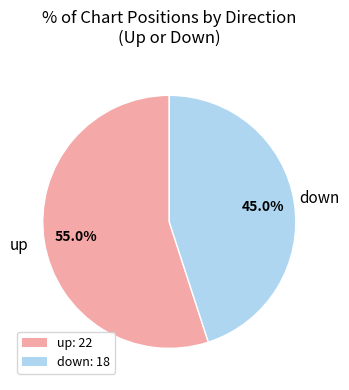

Which slice is the smallest?

down